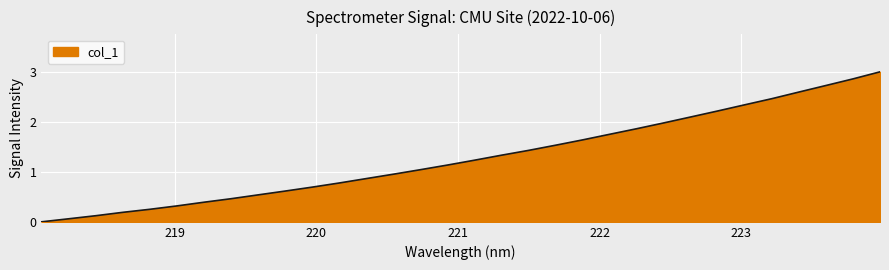

True or false: the data has more than 0 interior local peaks.

False